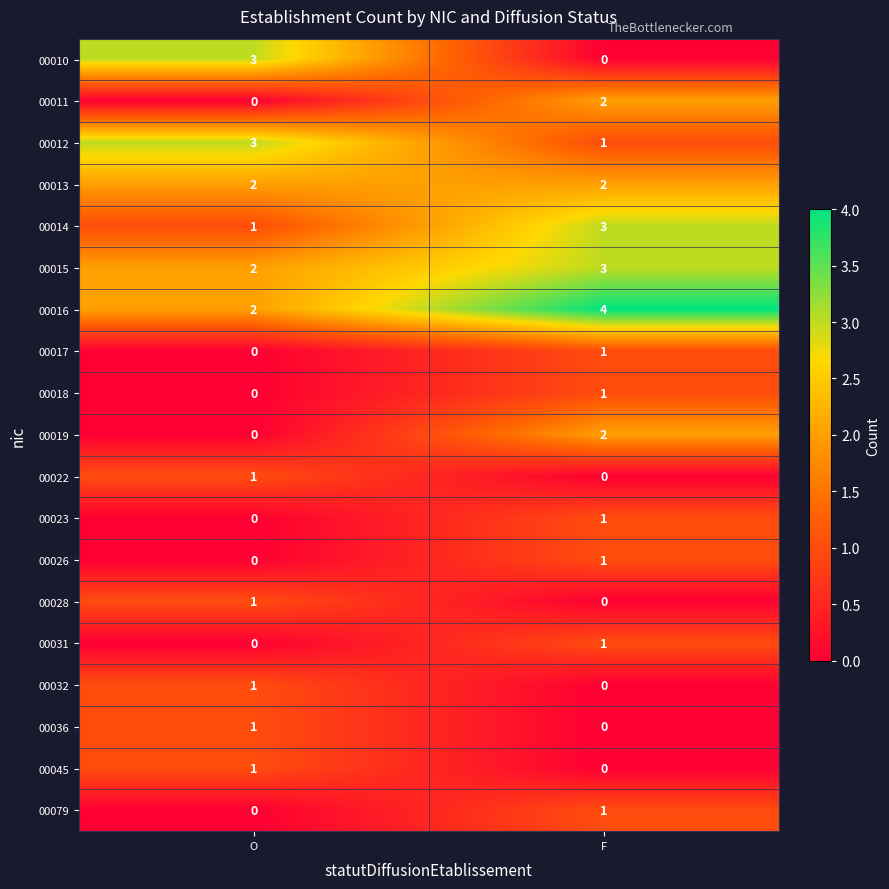

What is the sum of all 00014 values?

4